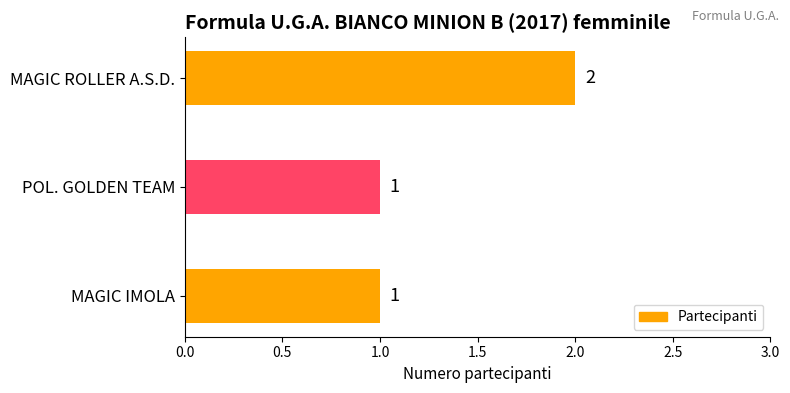

Is it true that the value at MAGIC ROLLER A.S.D. is 2?

True